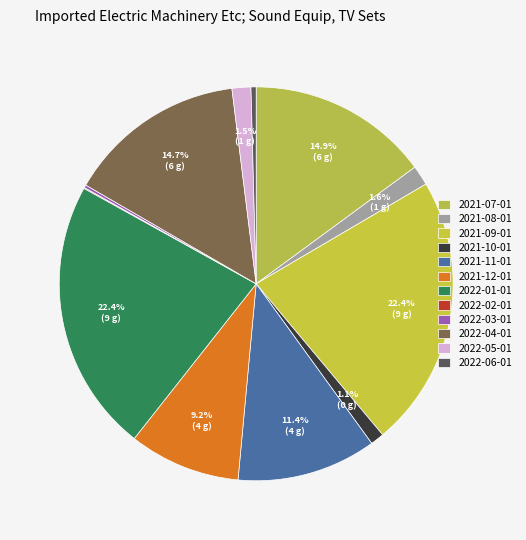

The 2022-05-01 slice represents 16% of the pie. True or false?

False